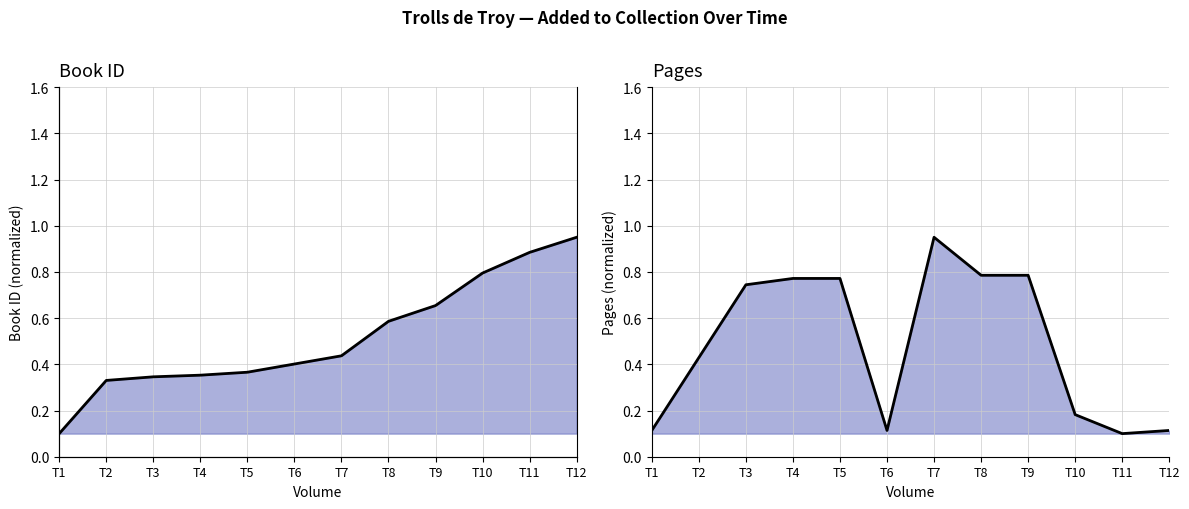

Reading right to left, what are all the values shown in this chart?

id_line: 0.9	0.9	0.8	0.7	0.6	0.4	0.4	0.4	0.4	0.3	0.3	0.1
pages_line: 0.1	0.1	0.2	0.8	0.8	0.9	0.1	0.8	0.8	0.7	0.4	0.1